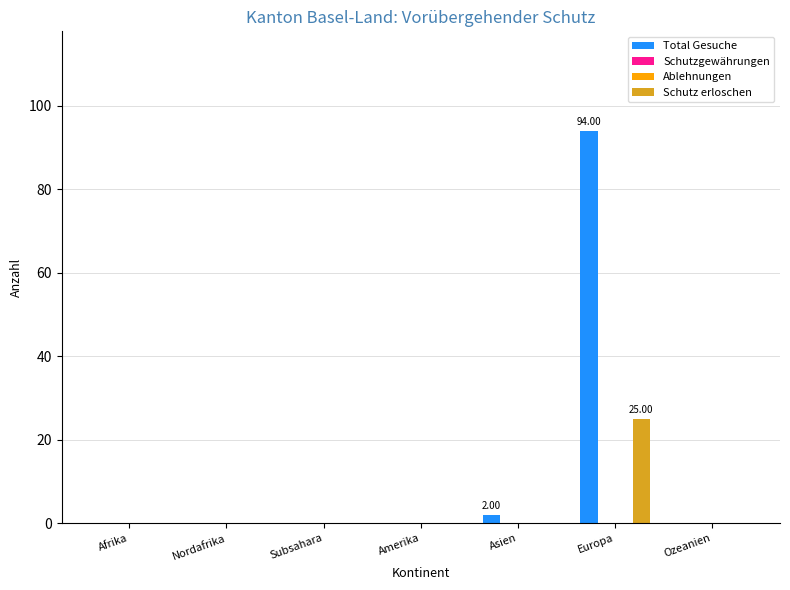

What is the label of the 6th bar from the right?

Nordafrika